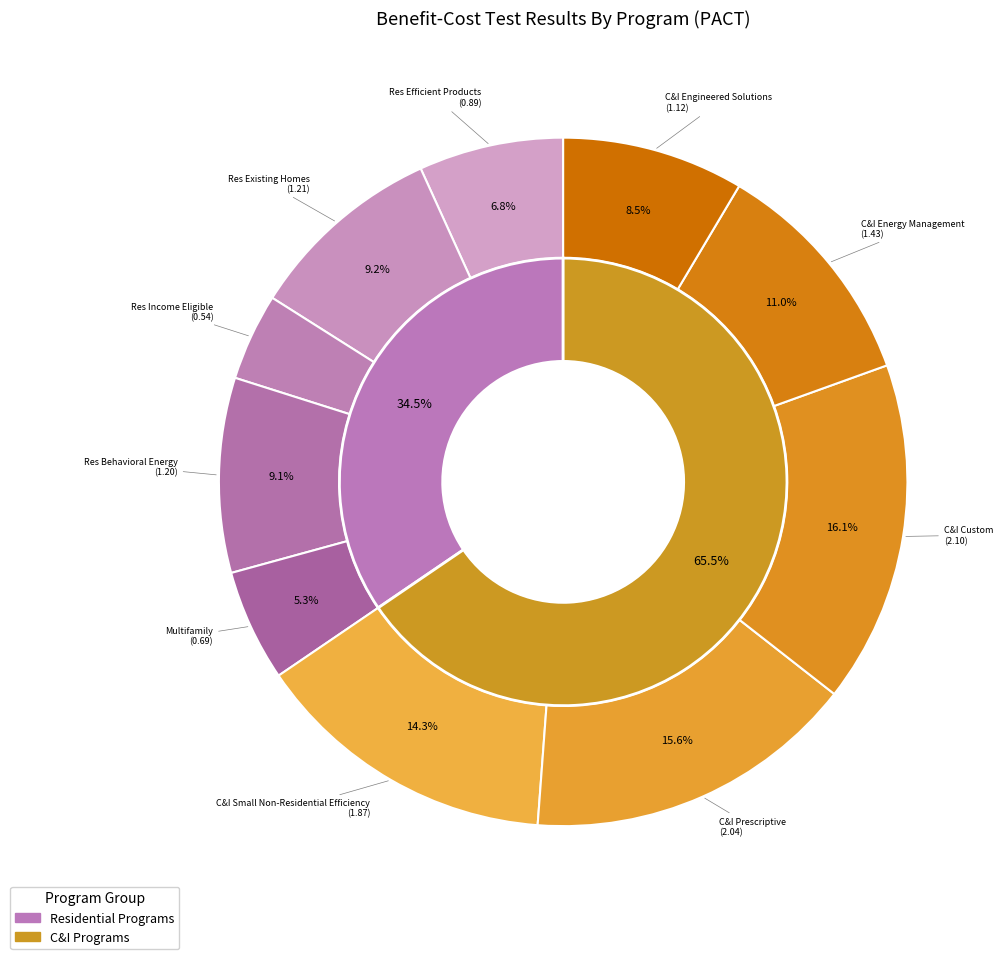

How many segments does this pie chart have?

10